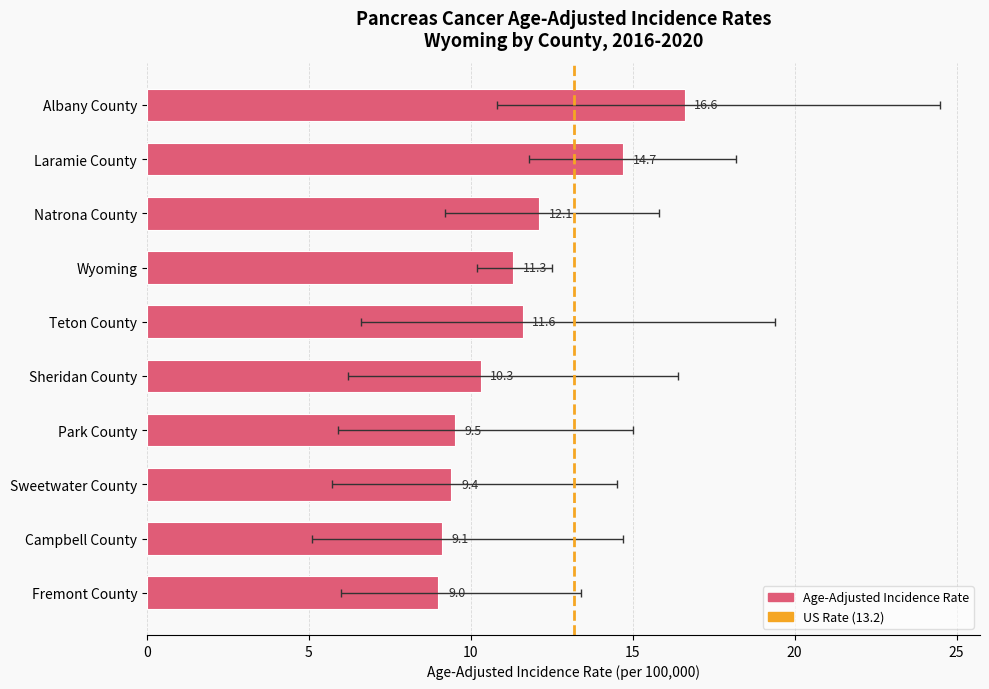

What is the ratio of the value at Natrona County to the value at Park County?

1.3